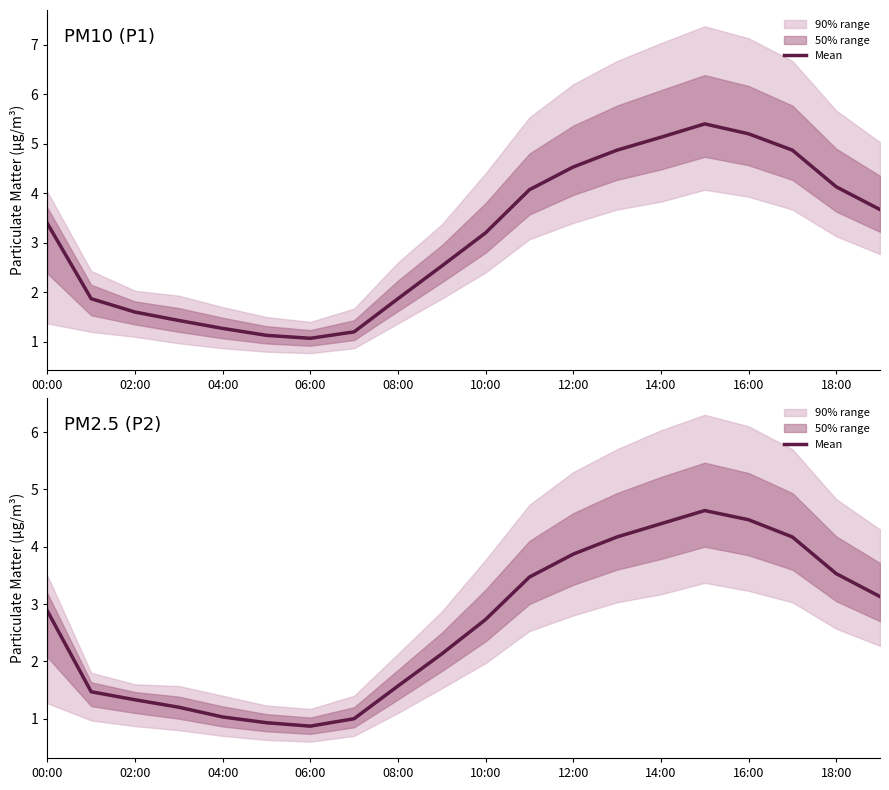

The value at 11 is 3.5. True or false?

True